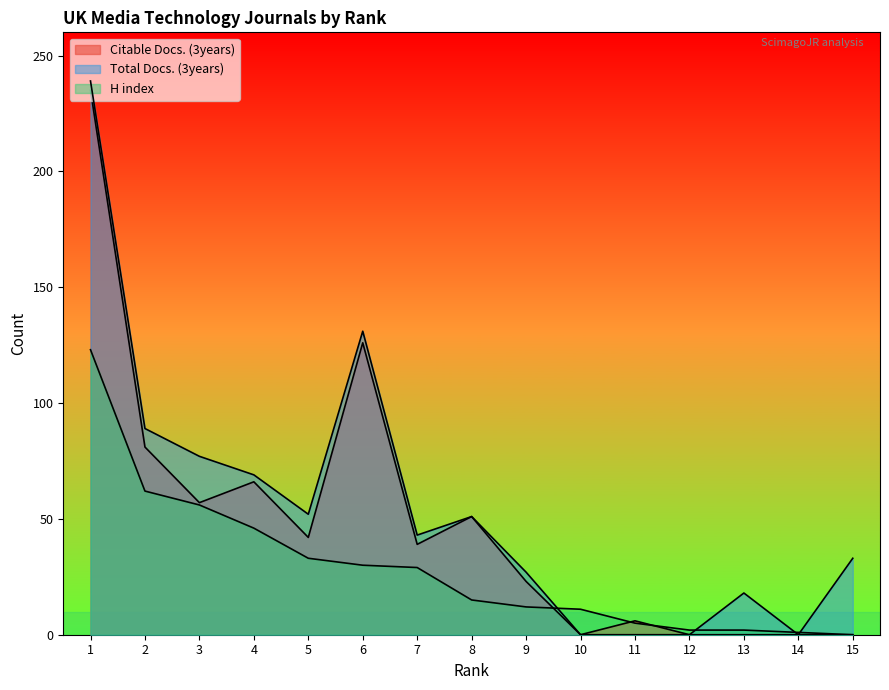

How many times do Citable Docs. (3years) and H index cross each other?

3